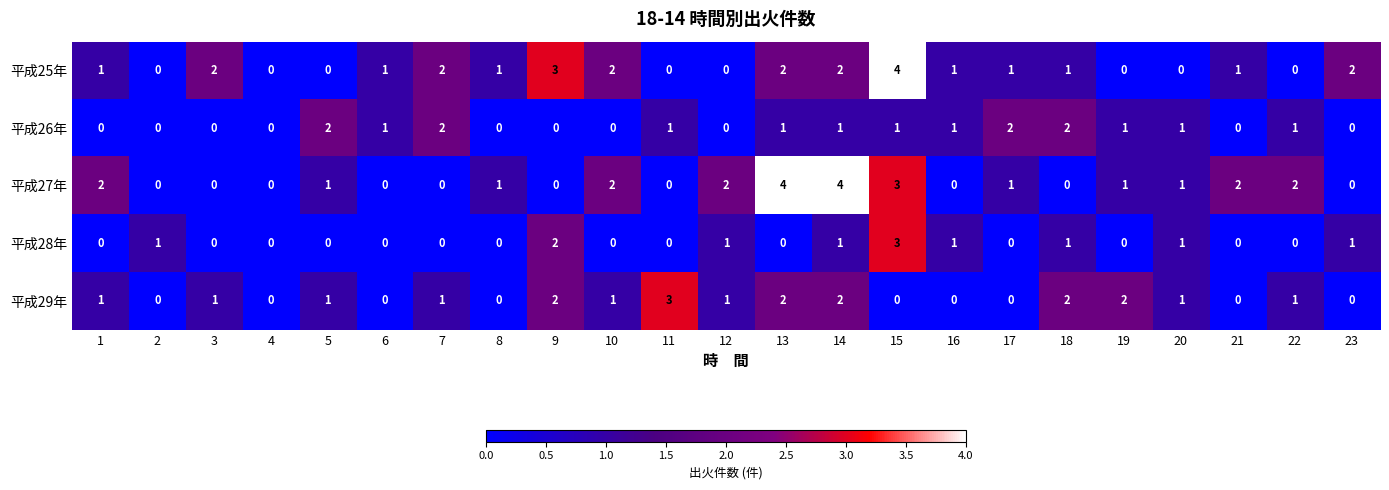

At which category is the sum across all series the highest?

15